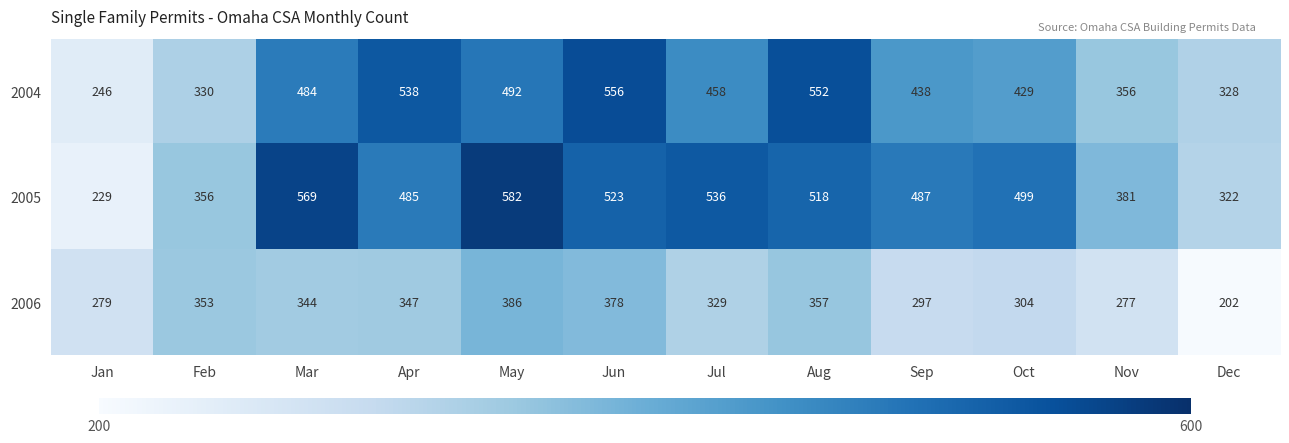

What is the total value across all series at Aug?

1427